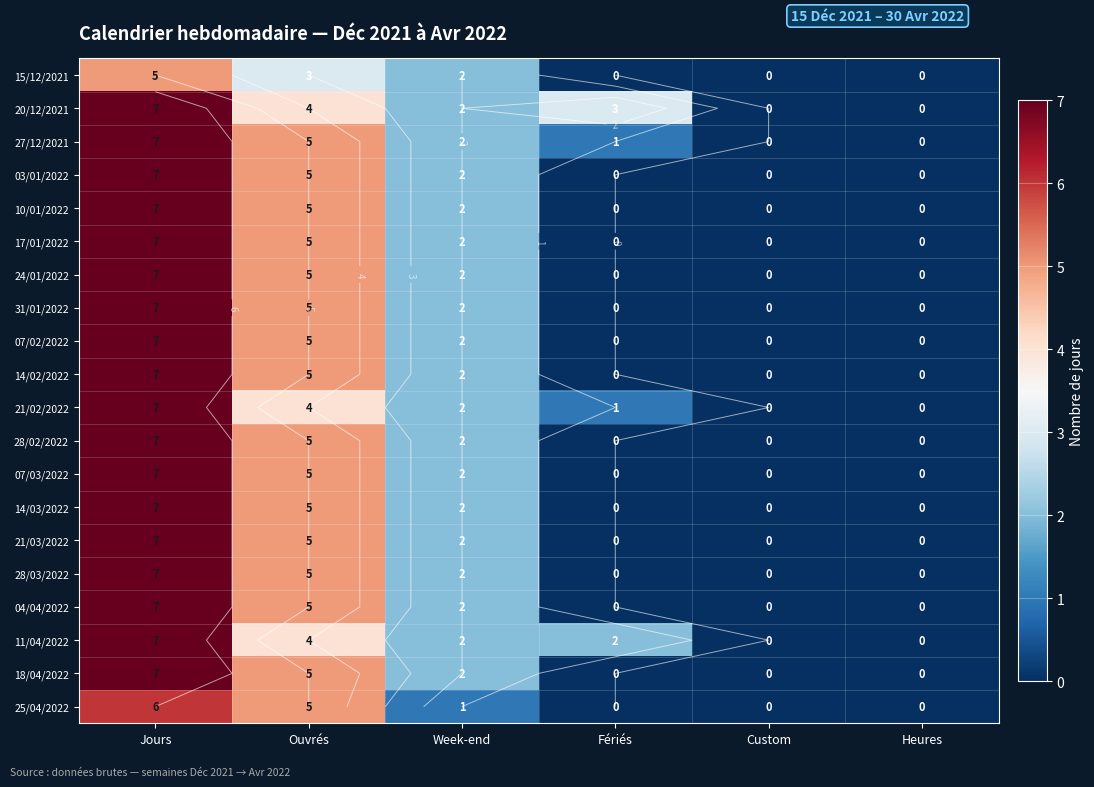

The 15/12/2021 series shows 2 at Jours. True or false?

False